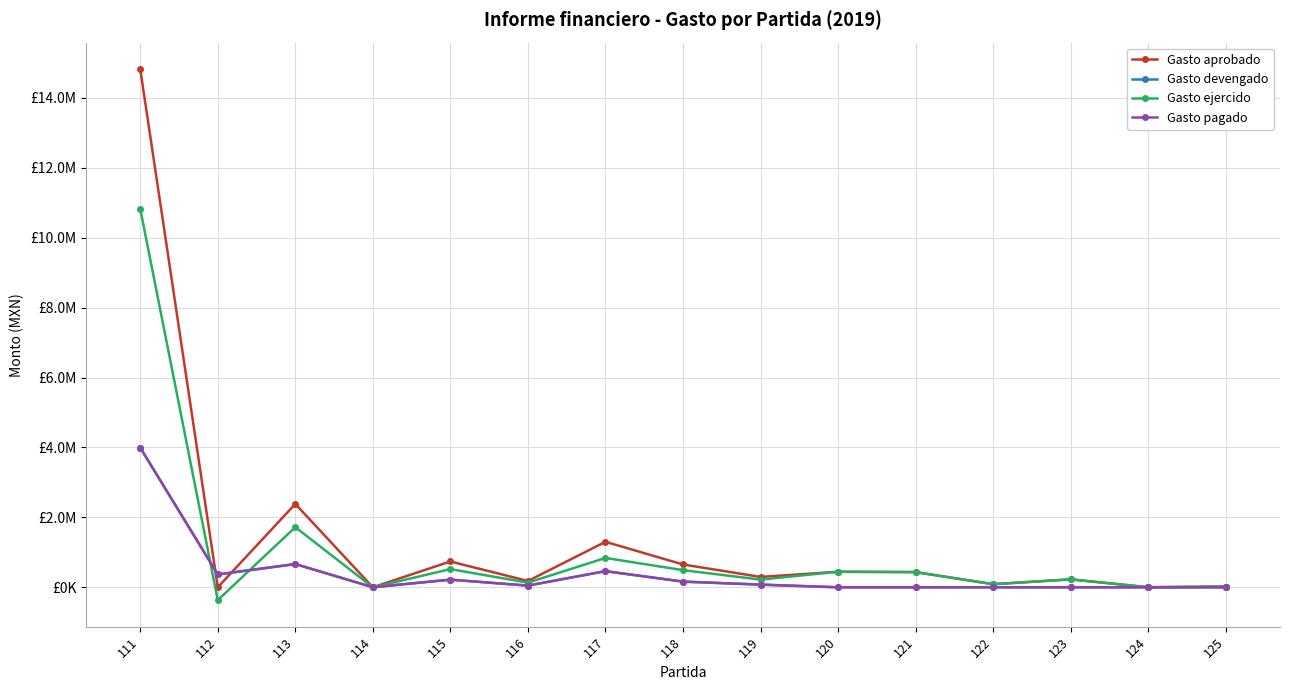

Which series has the widest spread of values?

Gasto aprobado